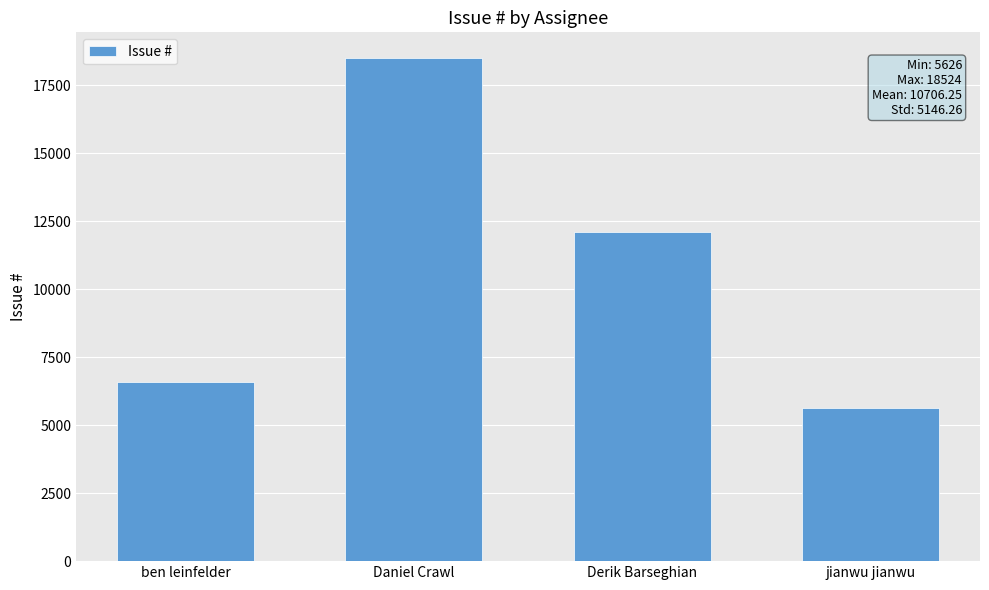

Between jianwu jianwu and ben leinfelder, which is larger?

ben leinfelder